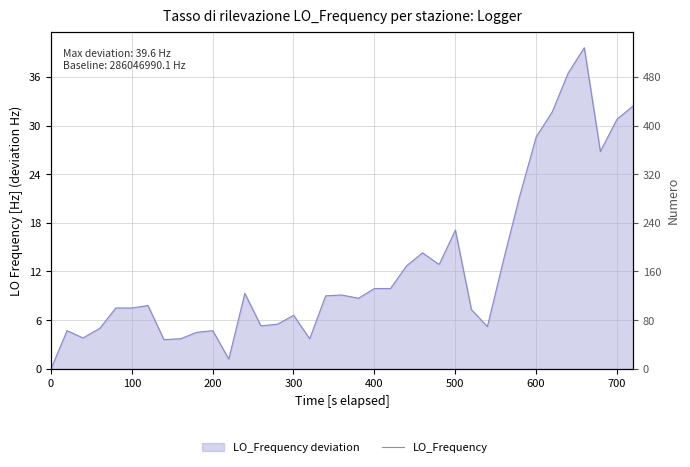

Is it true that the value at 0 is 0.0?

True